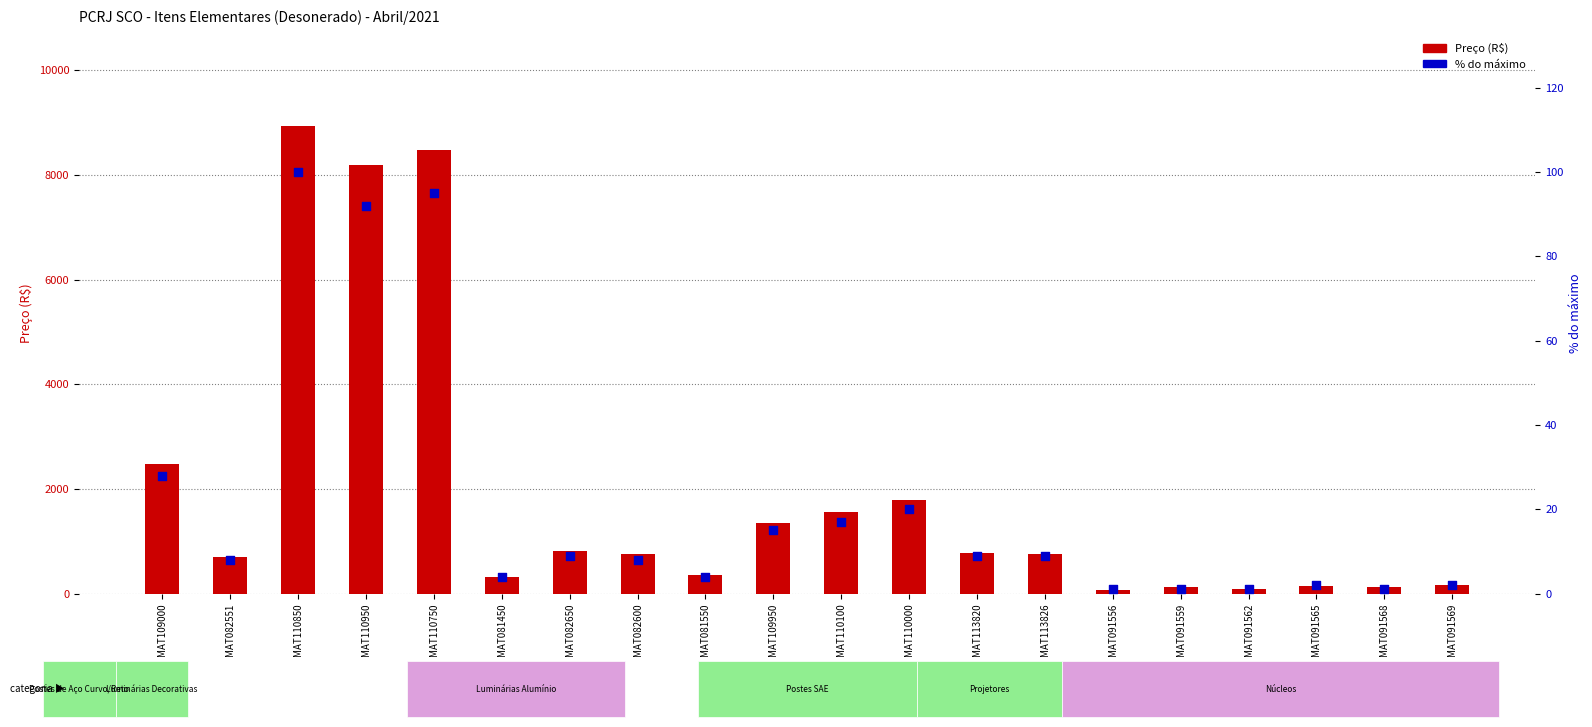

At which category is the sum across all series the highest?

MAT110850